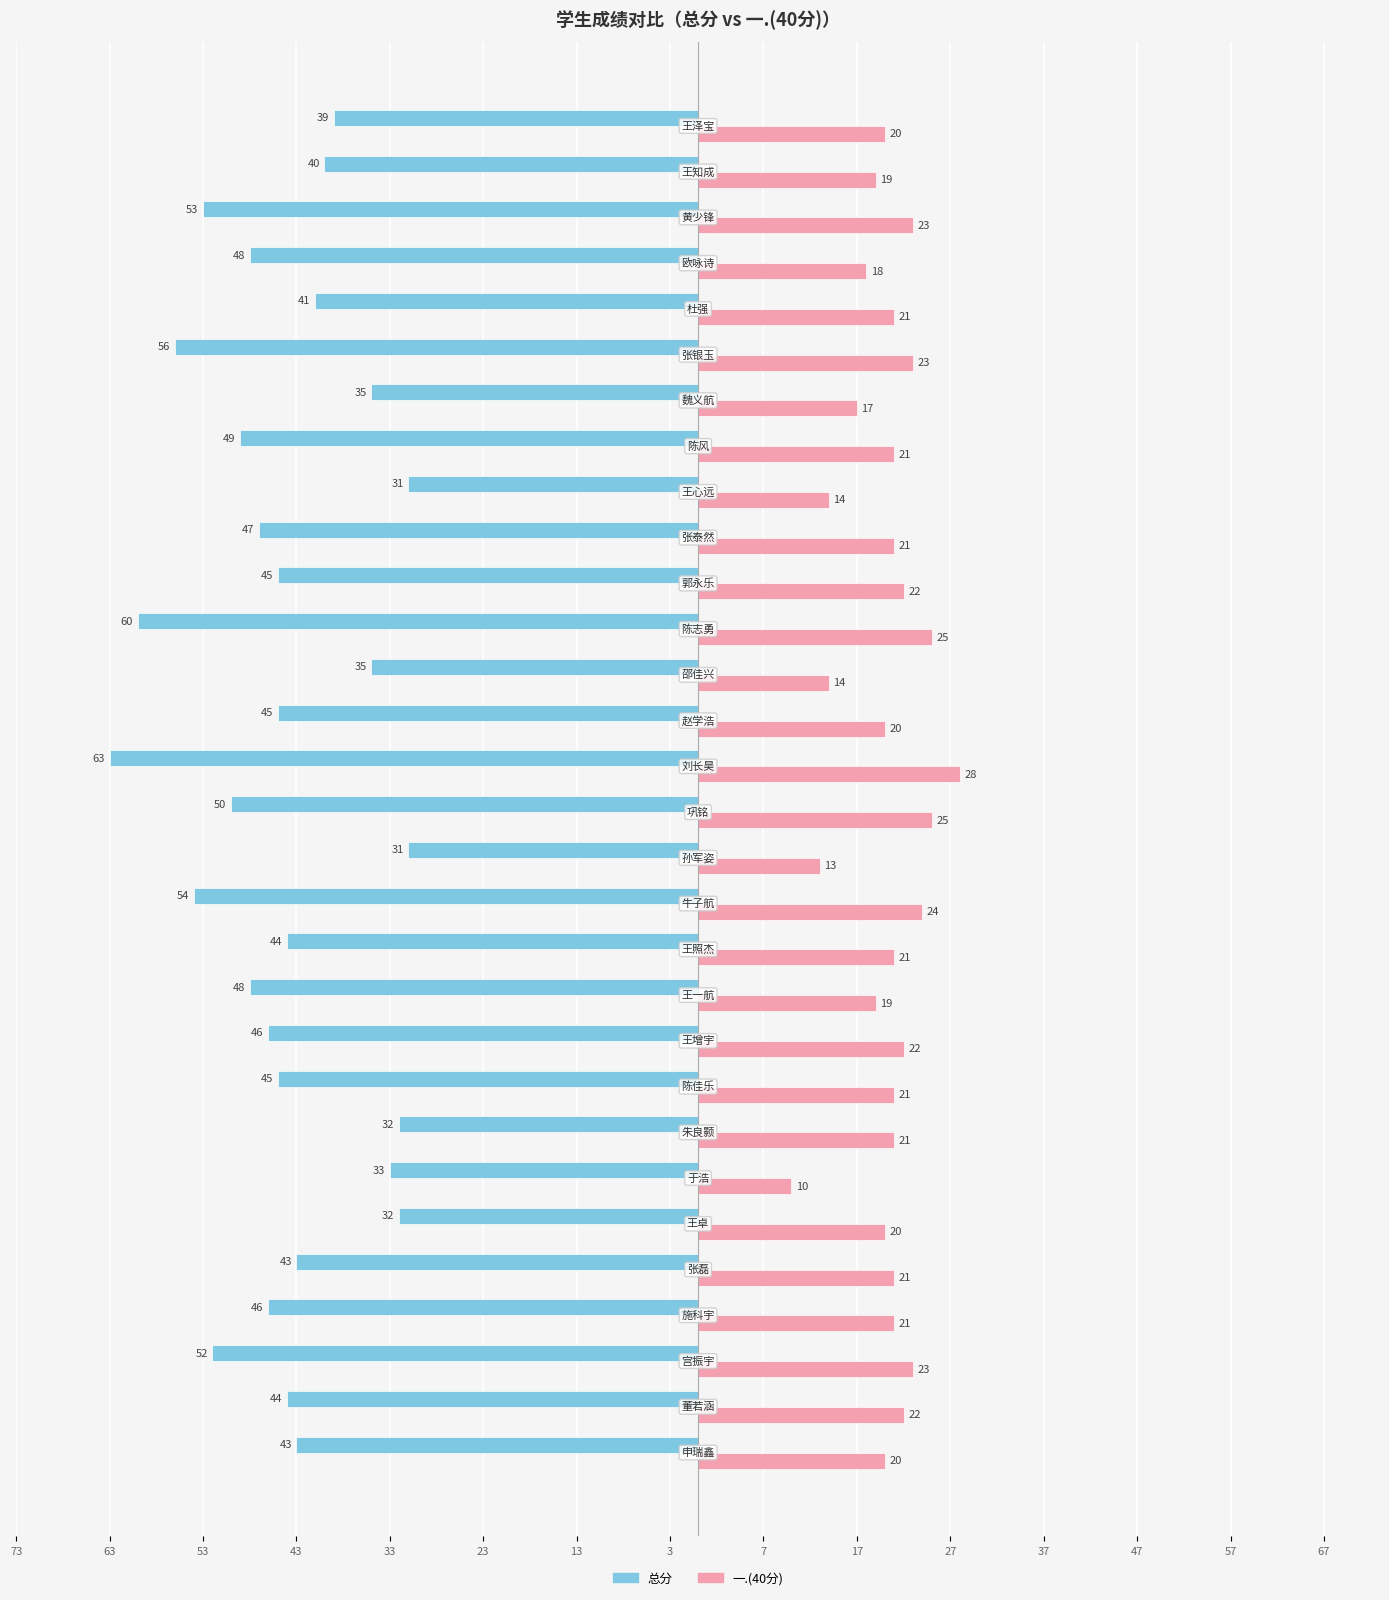

What are all the series names shown in the legend?

总分, 一.(40分)